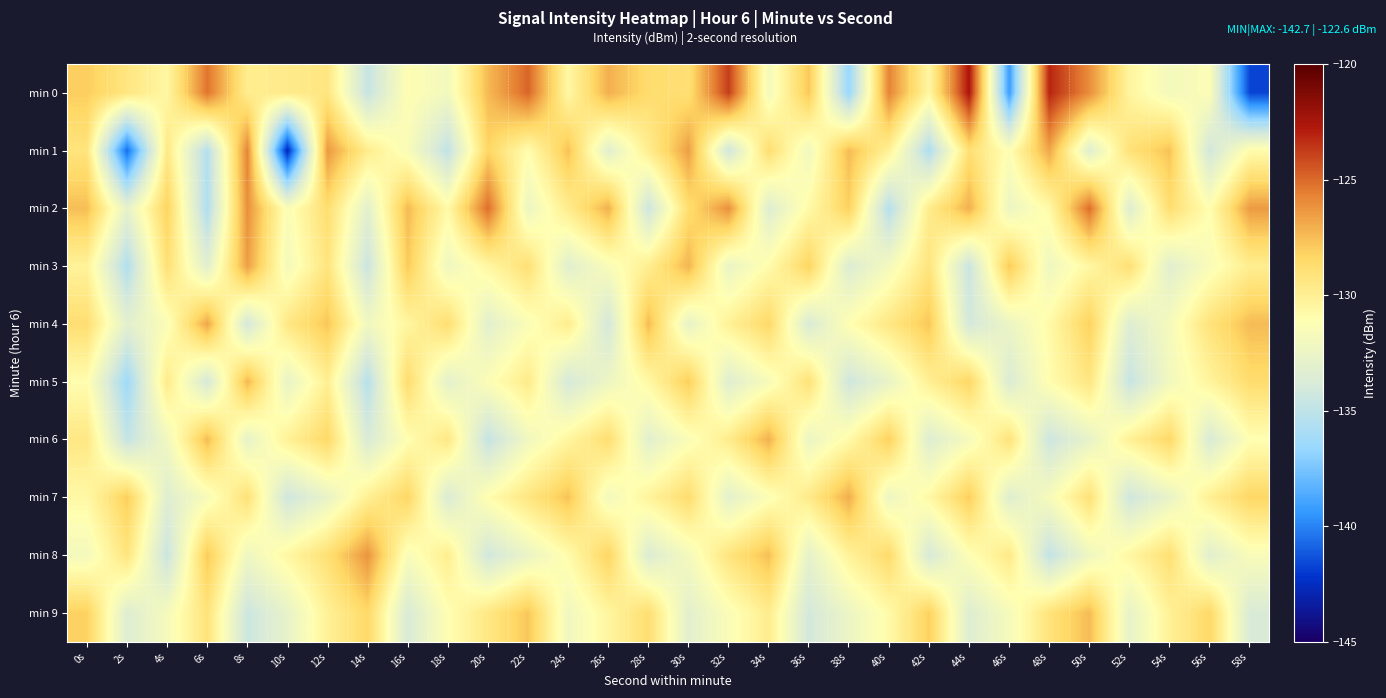

Which series has the widest spread of values?

min 0